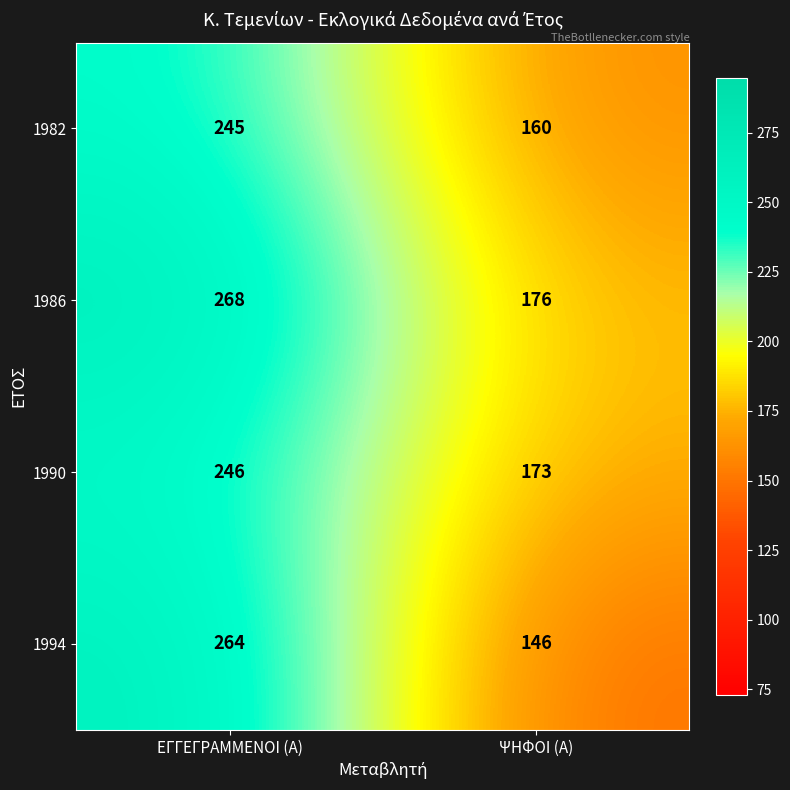

What is the minimum value shown in the chart?

146